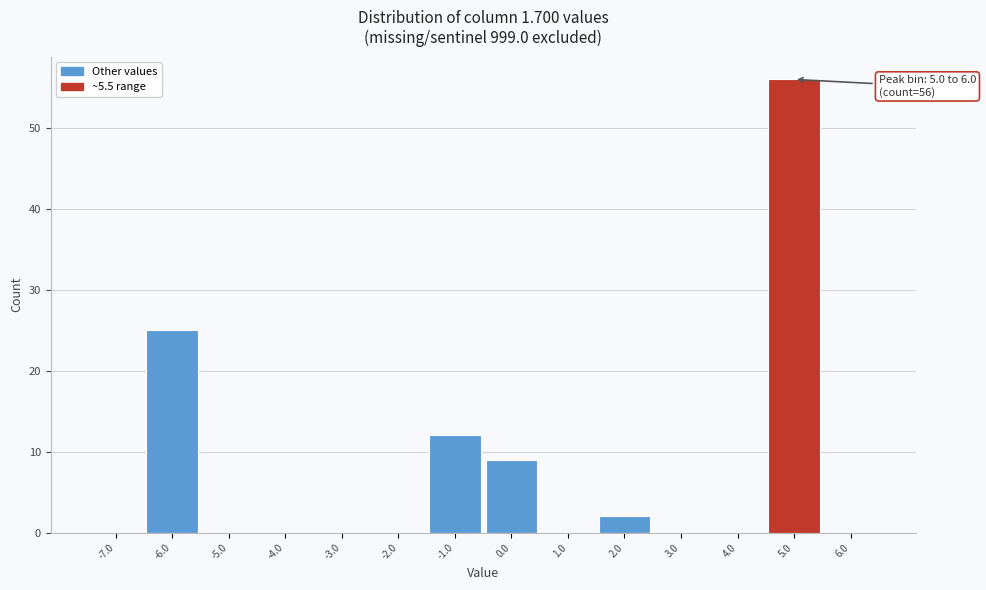

Reading right to left, transcribe all the data shown in this chart.

6.0=0	5.0=56	4.0=0	3.0=0	2.0=2	1.0=0	0.0=9	-1.0=12	-2.0=0	-3.0=0	-4.0=0	-5.0=0	-6.0=25	-7.0=0